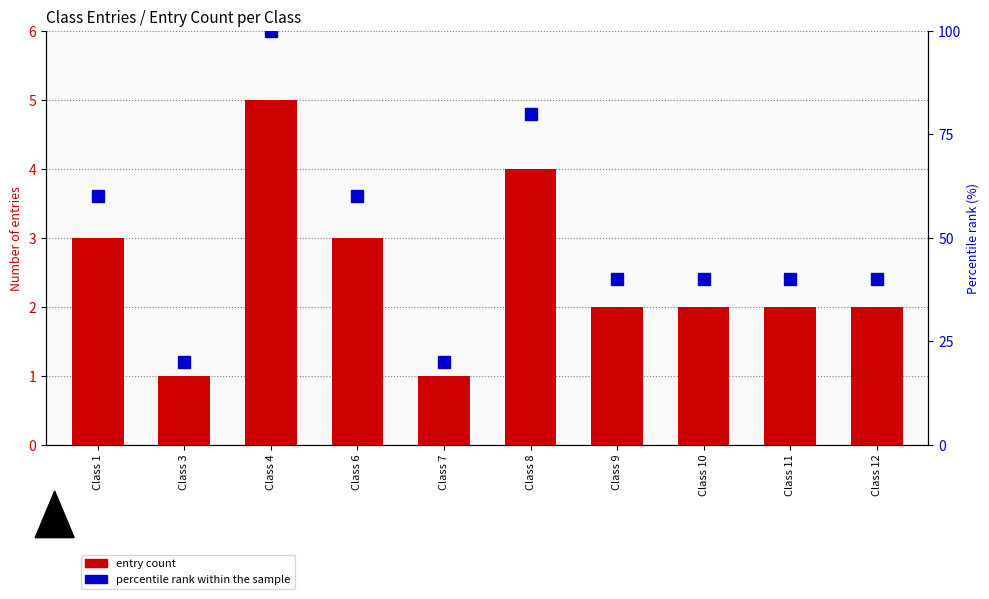

Rank the categories by percentile rank within the sample value from highest to lowest.

Class 4, Class 8, Class 1, Class 6, Class 9, Class 10, Class 11, Class 12, Class 3, Class 7